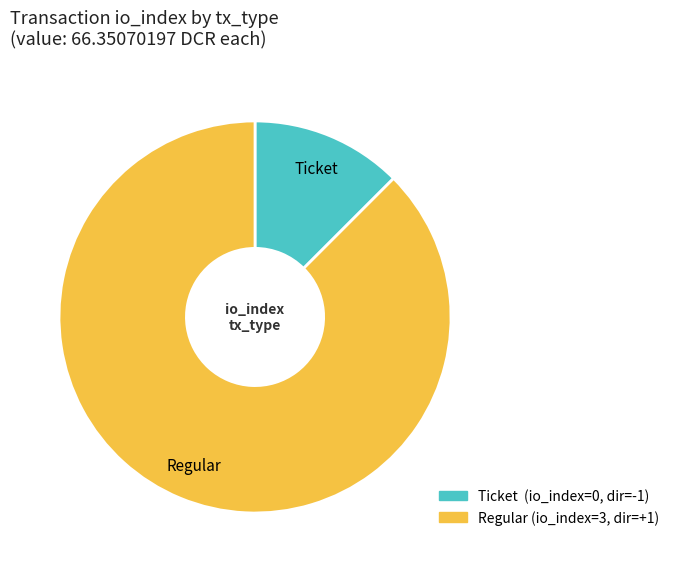

Is there any slice that represents more than half of the pie?

Yes